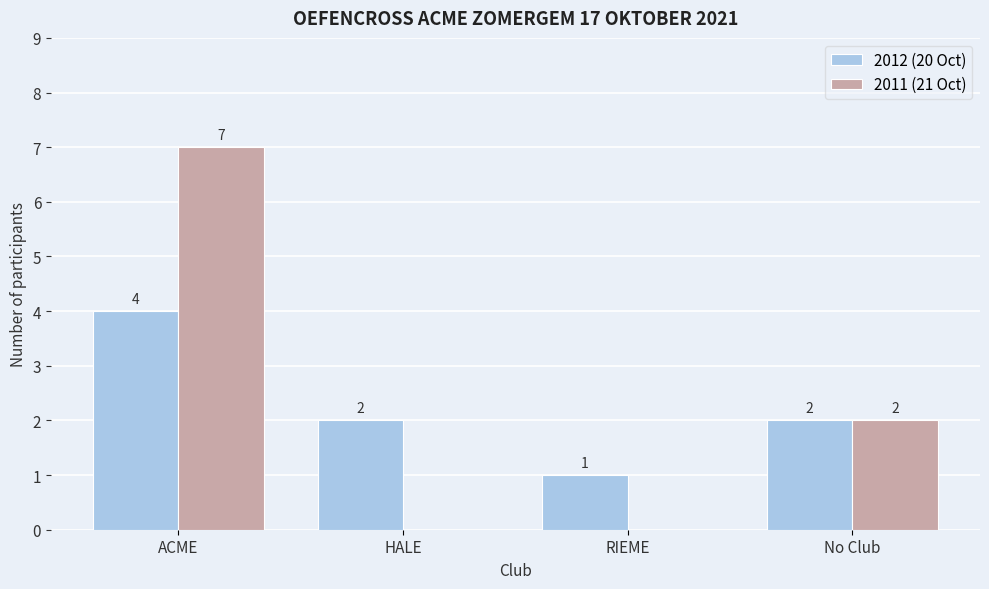

What is the greatest value displayed?

7